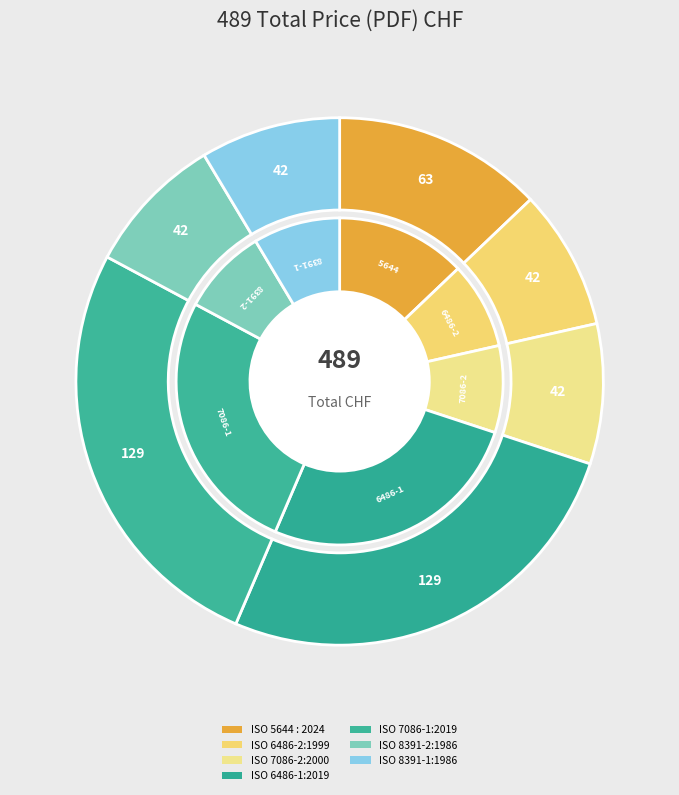

Which slice is the smallest?

ISO 6486-2:1999